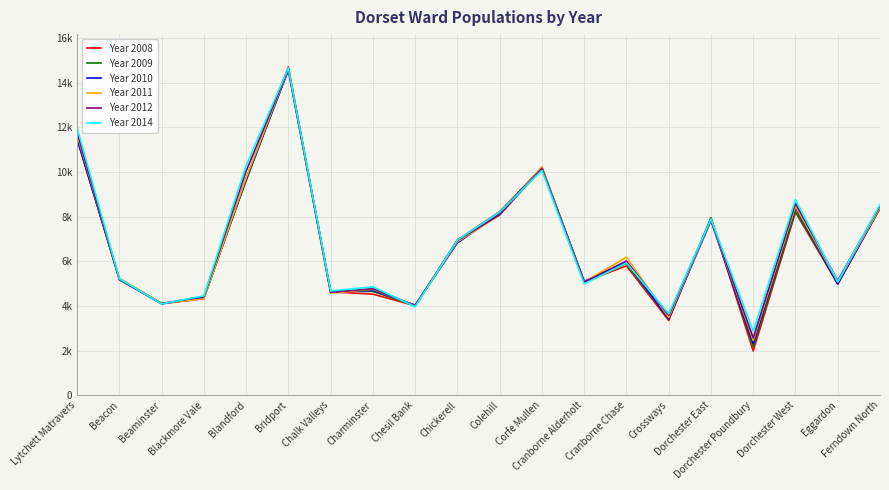

At how many categories does at least one series exceed 13953?

1